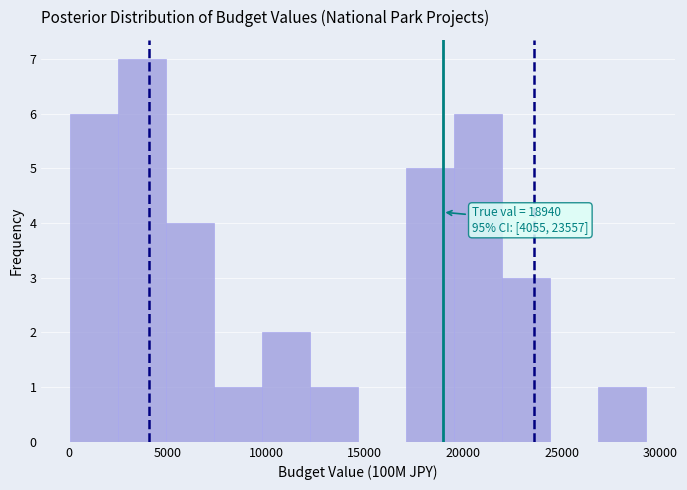

Over which range of the x-axis is the bar tallest?

2500 to 5000